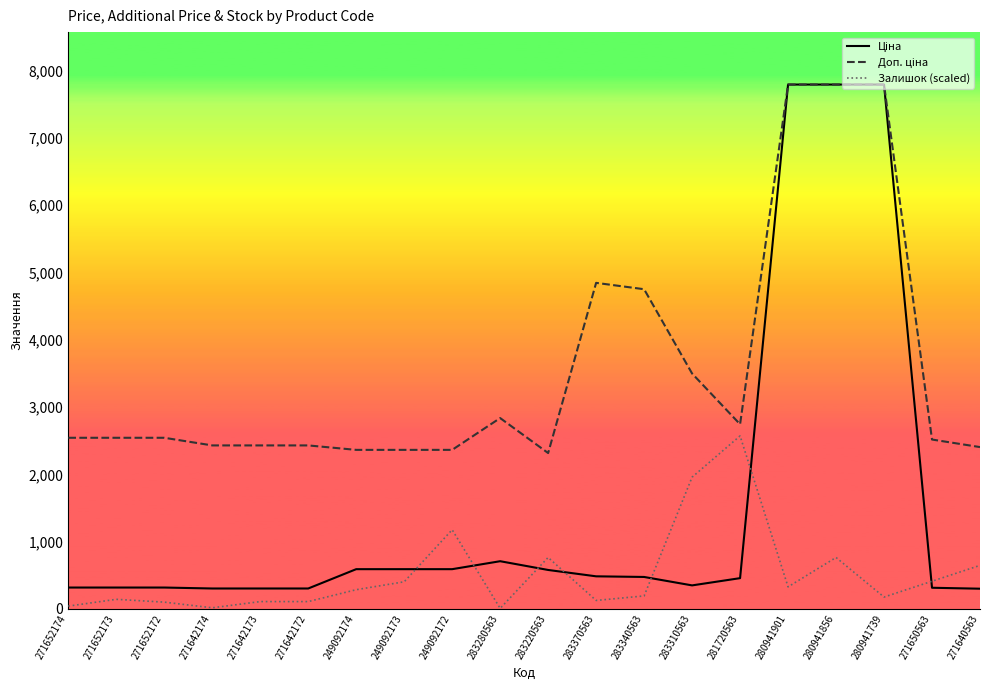

What is the difference between the highest and lowest values at 271650563?

2202.8